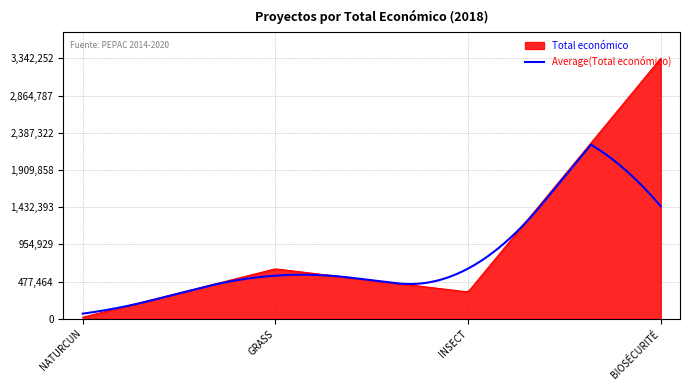

Which series has the largest range (max minus min)?

Total económico